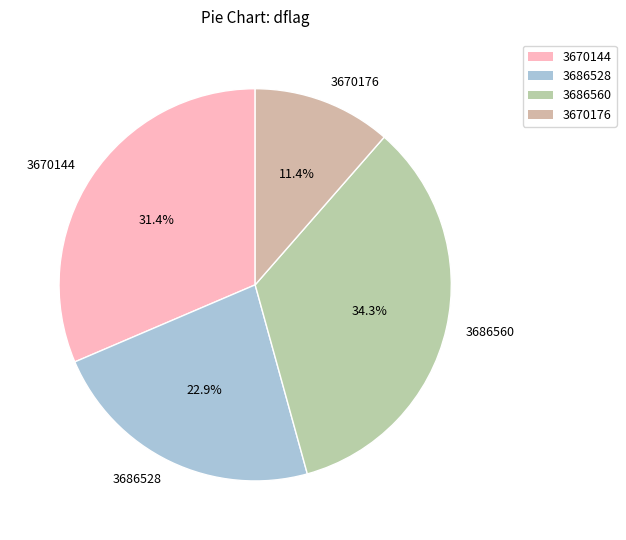

Rank the categories by value from lowest to highest.

3670176, 3686528, 3670144, 3686560